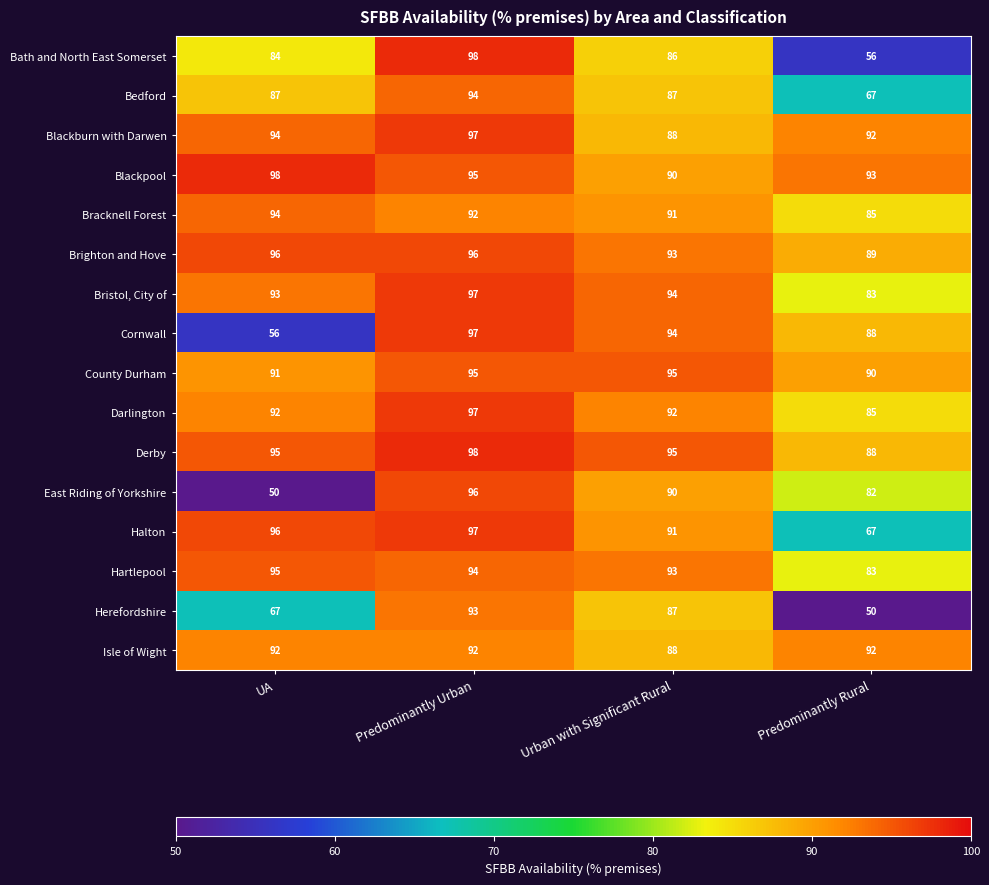

The value of Bedford at UA is 20. True or false?

False